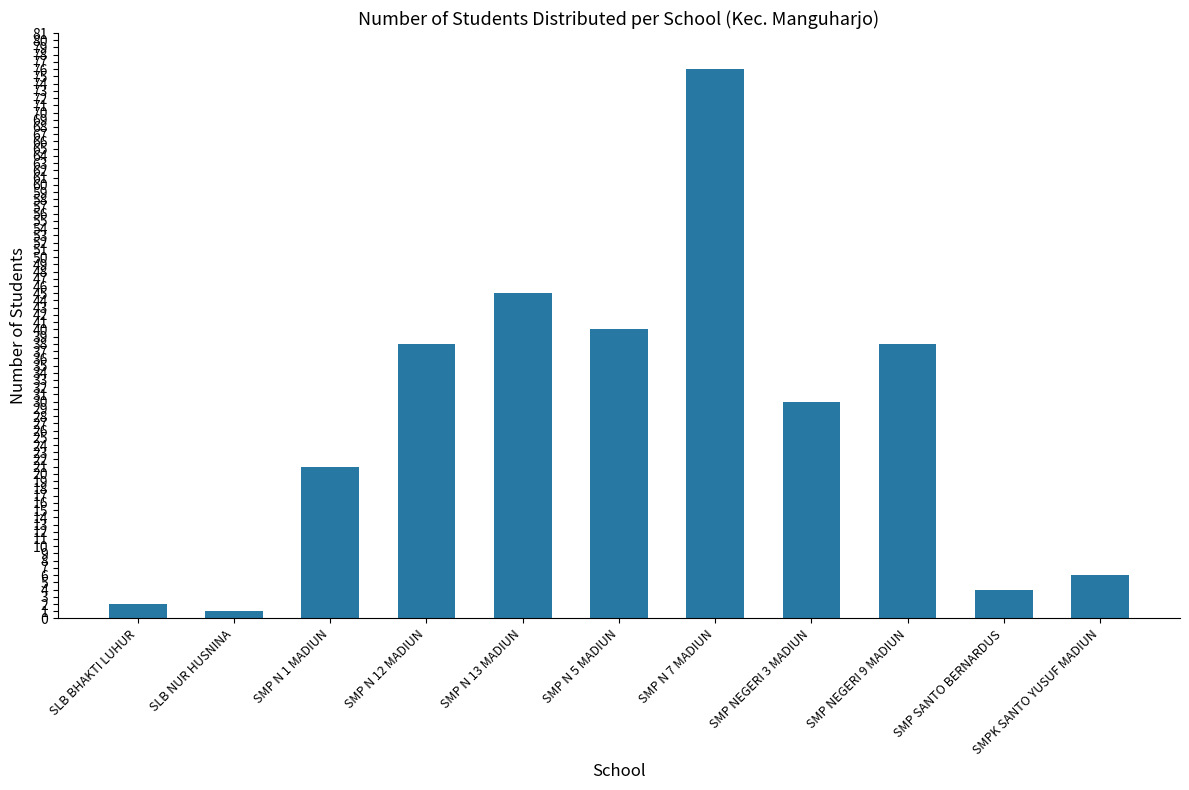

What is the difference between the values at SMP N 12 MADIUN and SMP NEGERI 3 MADIUN?

8